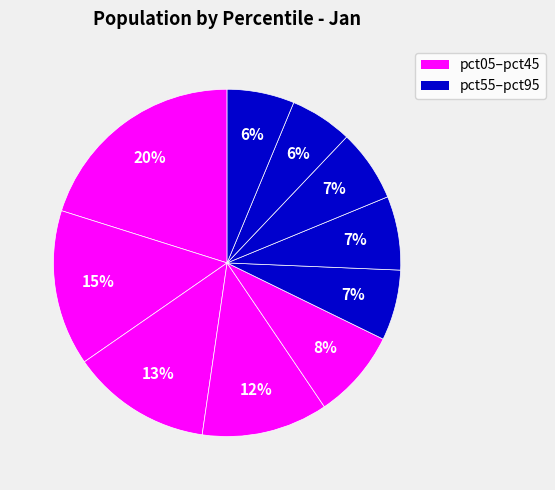

What is the largest slice in the pie chart?

pct05